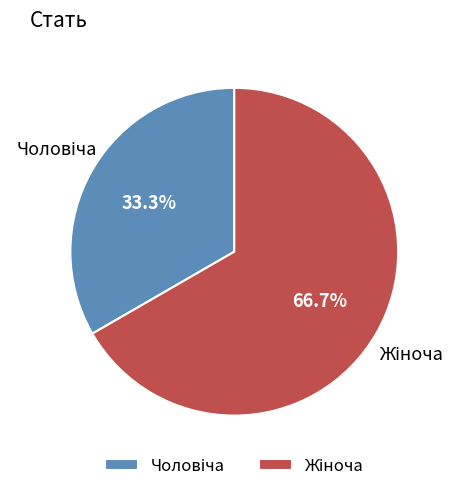

Does any single category account for the majority?

Yes